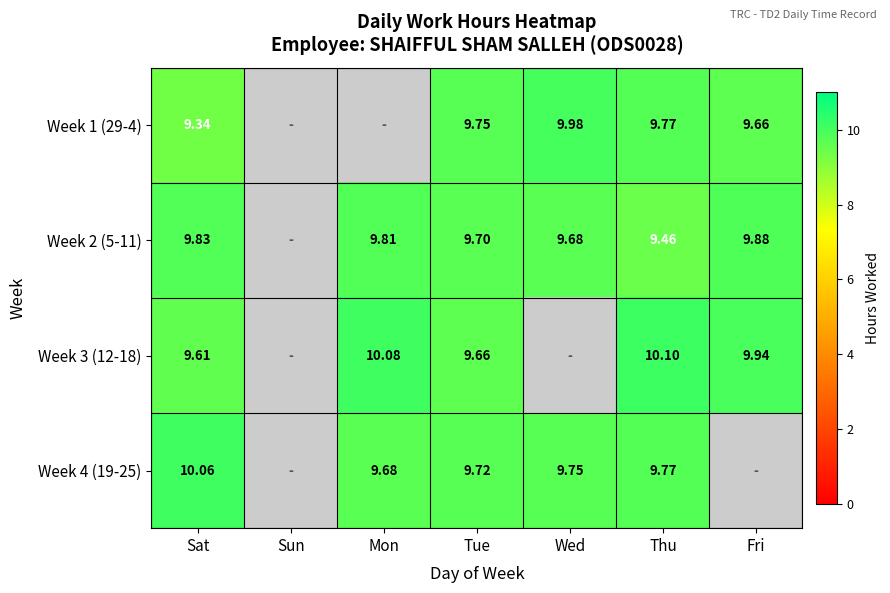

Is the value of Week 2 (5-11) at Thu greater than the value of Week 4 (19-25) at Wed?

No